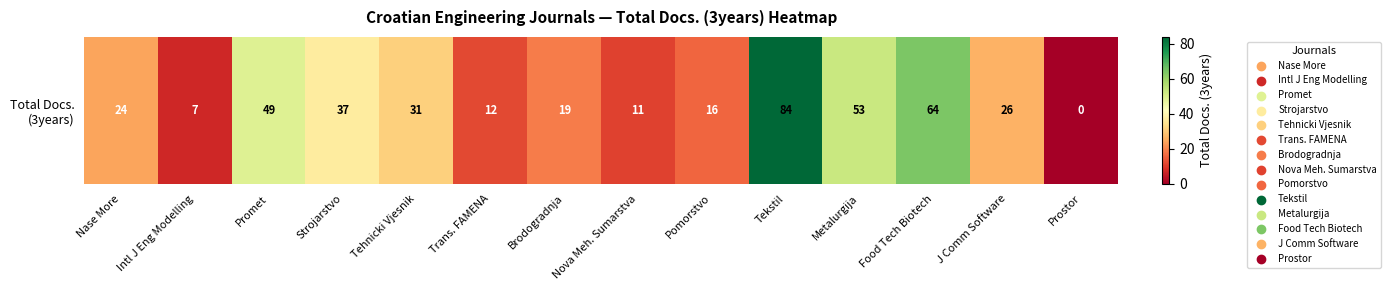

True or false: the data shows 19 at Brodogradnja.

True